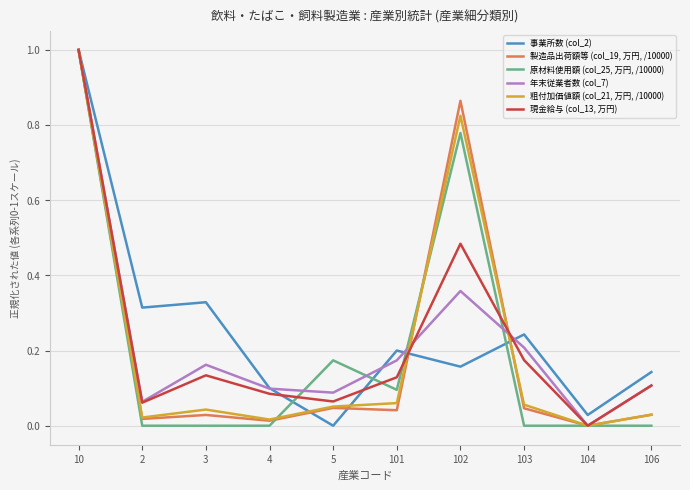

What are all the series names shown in the legend?

事業所数 (col_2), 製造品出荷額等 (col_19, 万円, /10000), 原材料使用額 (col_25, 万円, /10000), 年末従業者数 (col_7), 粗付加価値額 (col_21, 万円, /10000), 現金給与 (col_13, 万円)